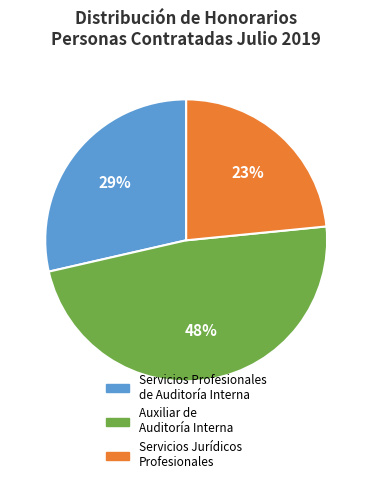

Is there any slice that represents more than half of the pie?

No